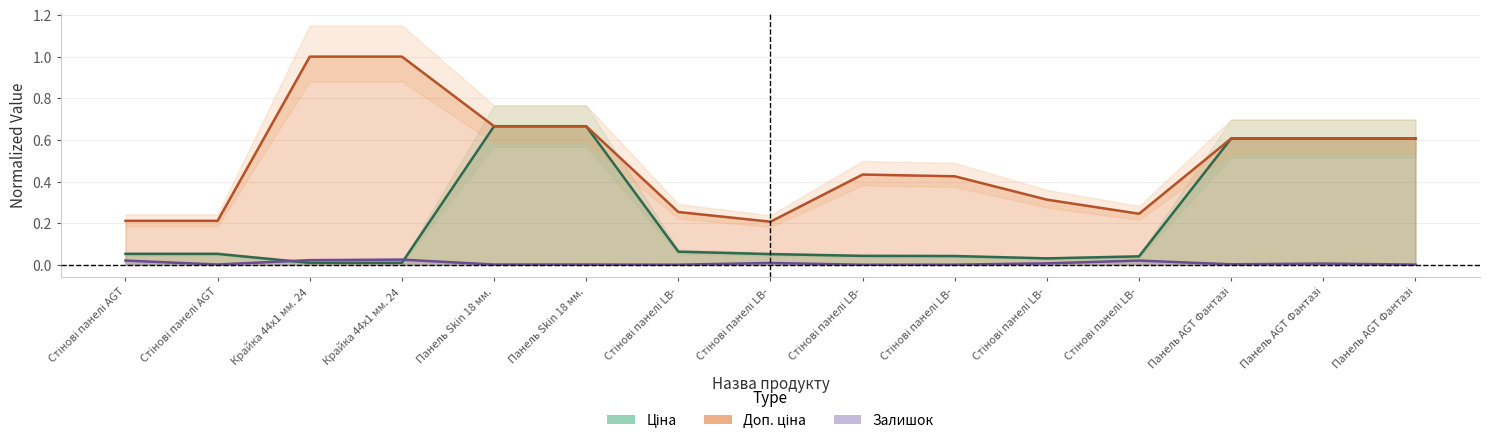

True or false: Доп. ціна and Ціна cross at least once.

False